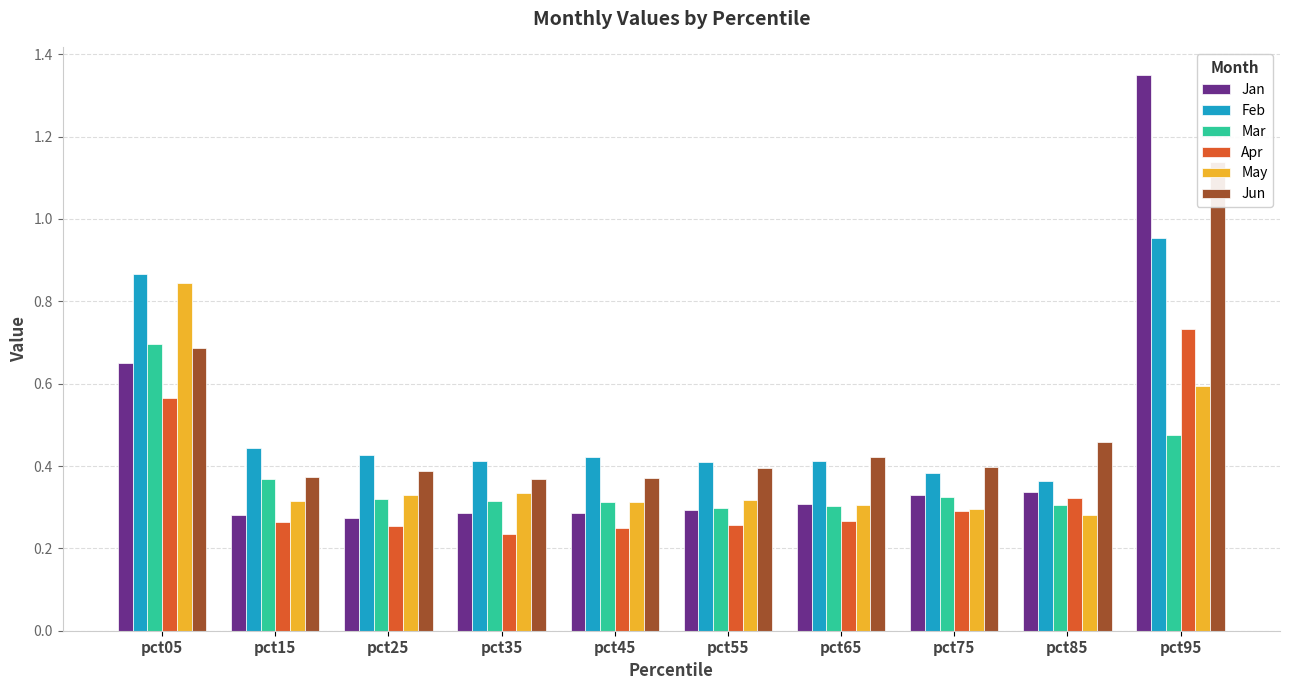

What is the sum of the Jan values at pct95 and pct15?

1.6